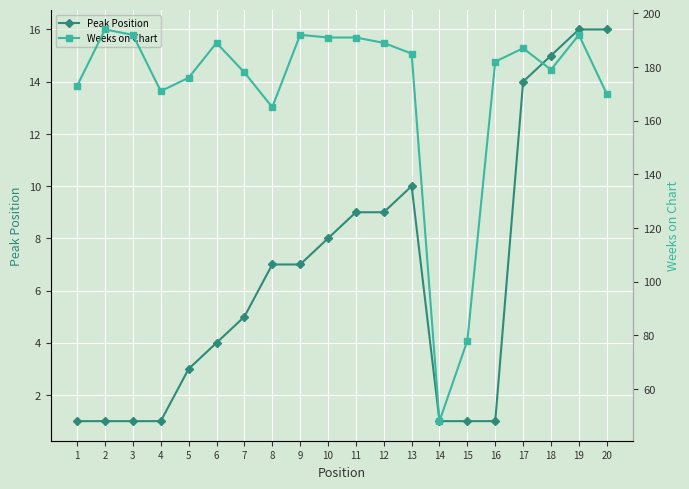

What is the approximate value of Weeks on Chart at 1, to the nearest 10?

170